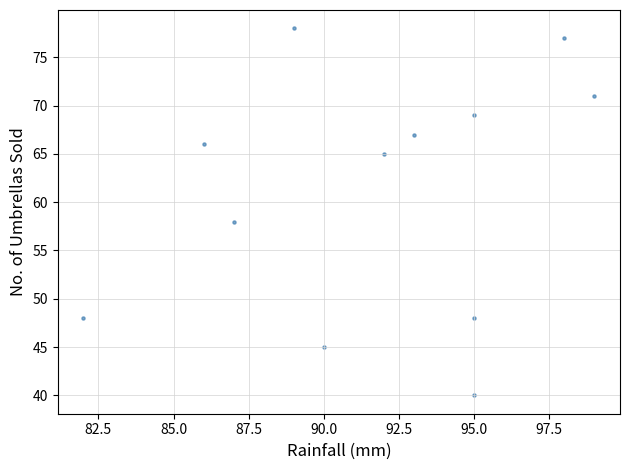

What is the range of Y values (max minus min)?

38